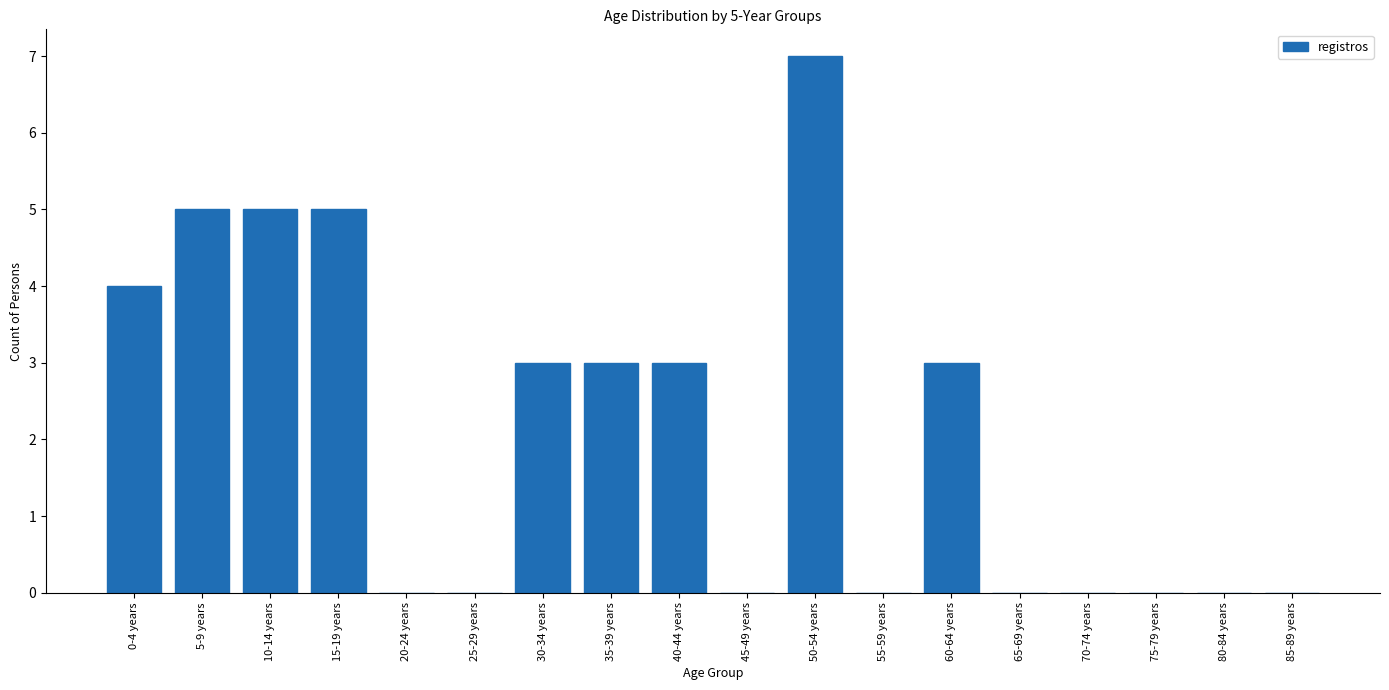

Reading right to left, what are all the values shown in this chart?

85-89 years=0	80-84 years=0	75-79 years=0	70-74 years=0	65-69 years=0	60-64 years=3	55-59 years=0	50-54 years=7	45-49 years=0	40-44 years=3	35-39 years=3	30-34 years=3	25-29 years=0	20-24 years=0	15-19 years=5	10-14 years=5	5-9 years=5	0-4 years=4